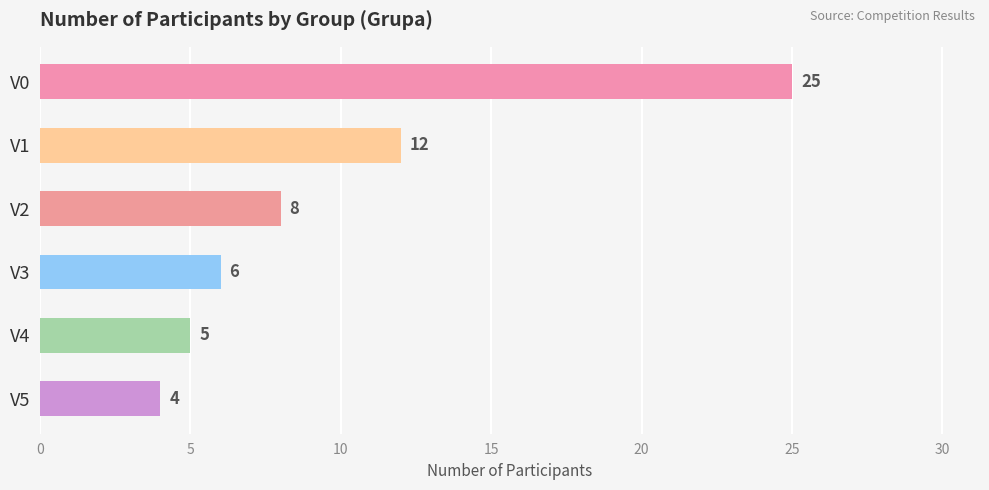

What is the value of the 2nd bar from the top?

12